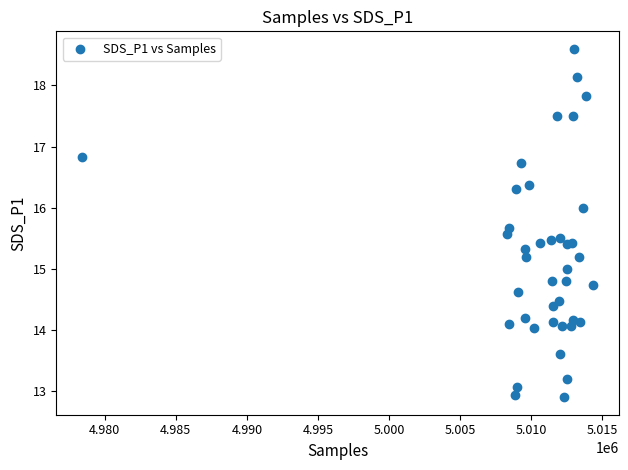

What is the range of X values (max minus min)?

35941.0